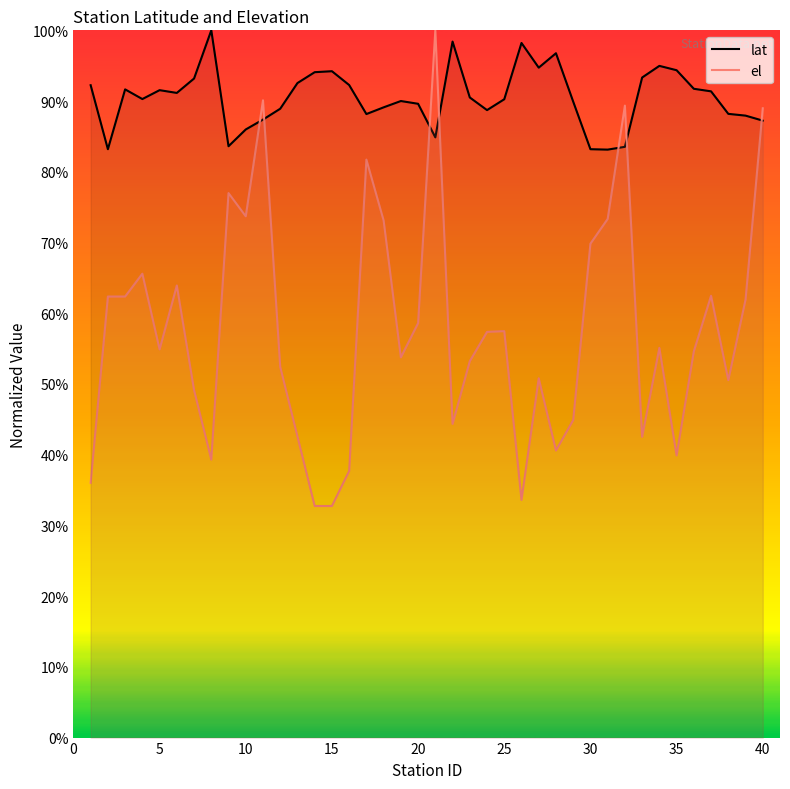

Rank the series by their maximum value, from lowest to highest.

lat, el